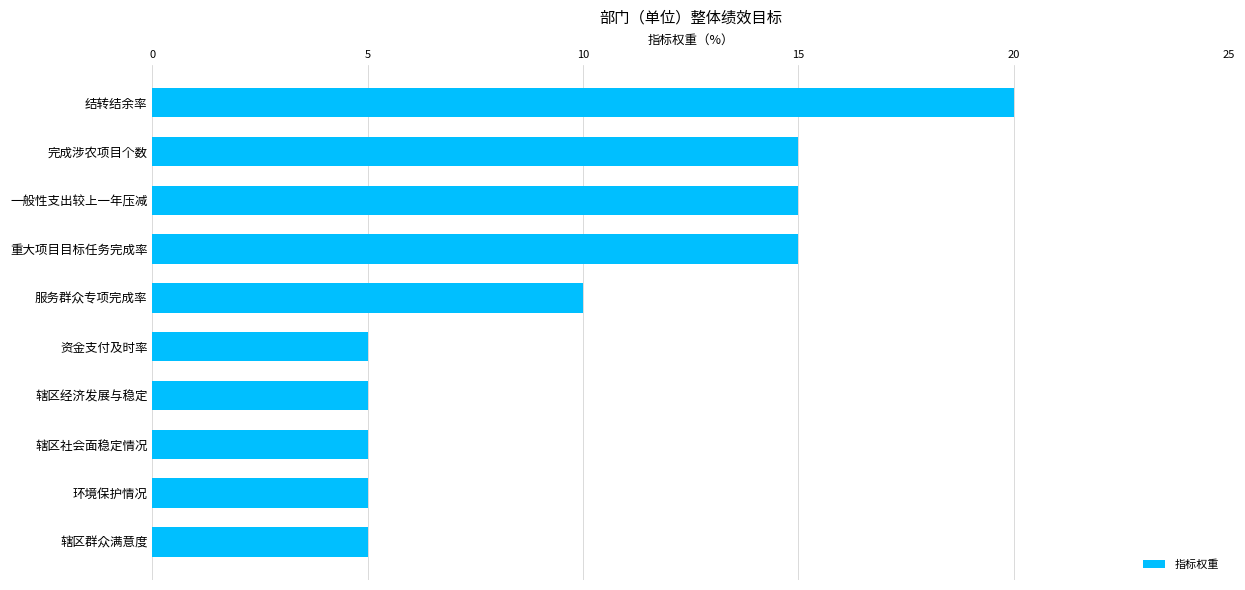

Count the number of categories in the chart.

10